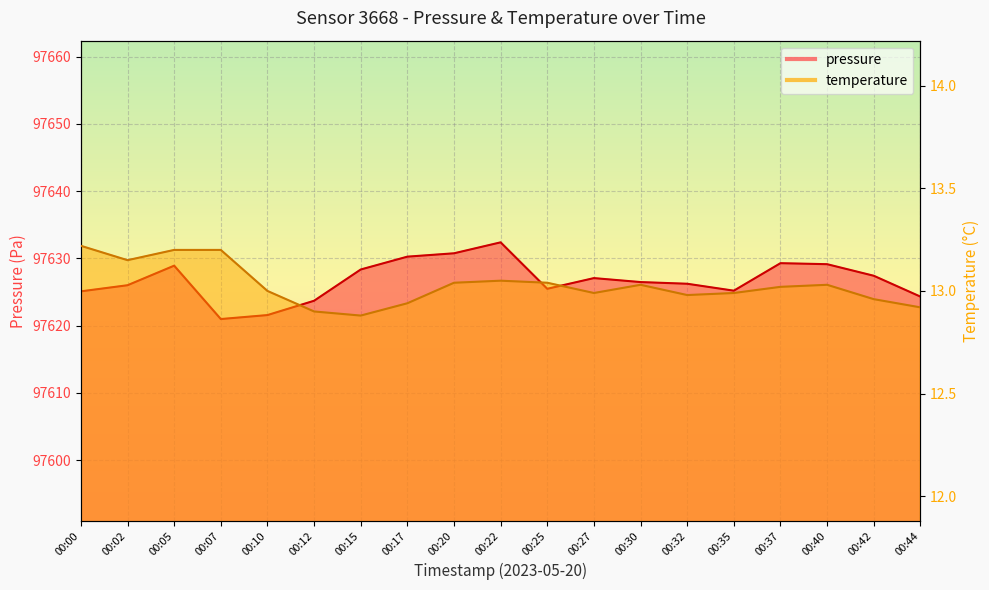

How many data points in temperature are less than 13?

8